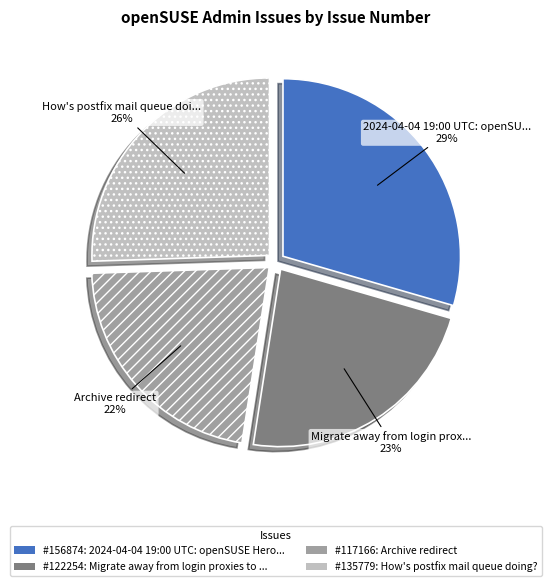

Is there a majority slice in this chart?

No